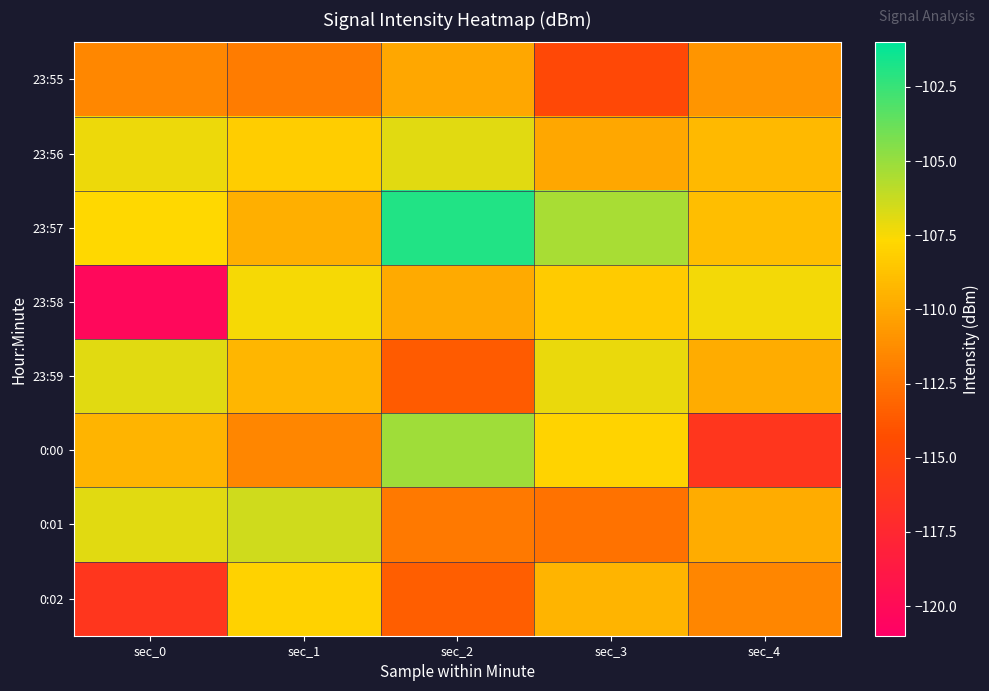

Rank the series at sec_2 from lowest to highest value.

23:59, 0:02, 0:01, 23:55, 23:58, 23:56, 0:00, 23:57